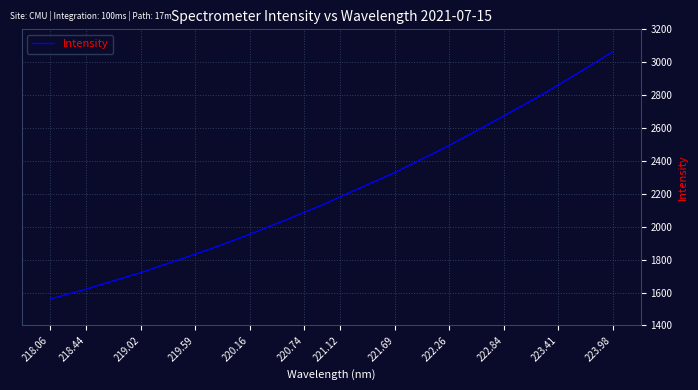

What is the smallest value displayed?

1560.2